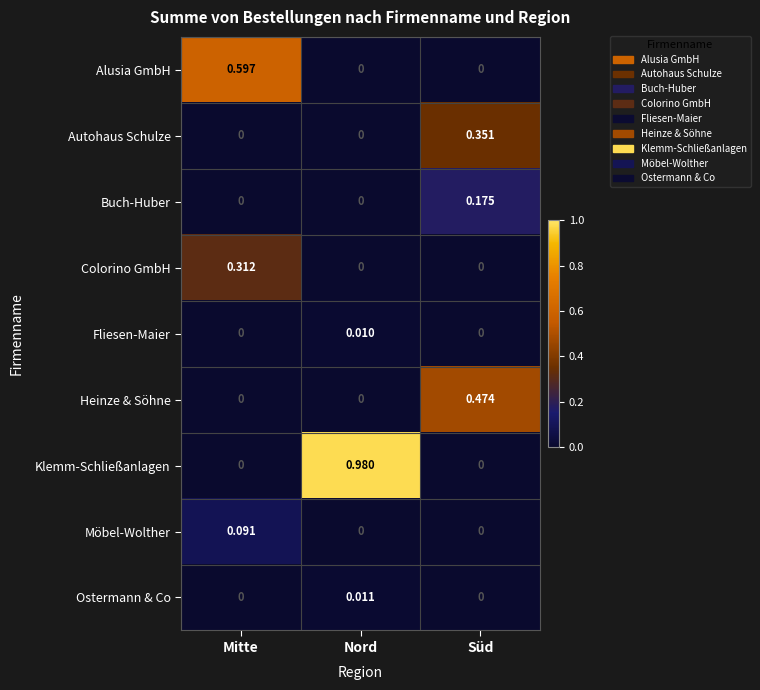

Which series has the largest range (max minus min)?

Klemm-Schließanlagen